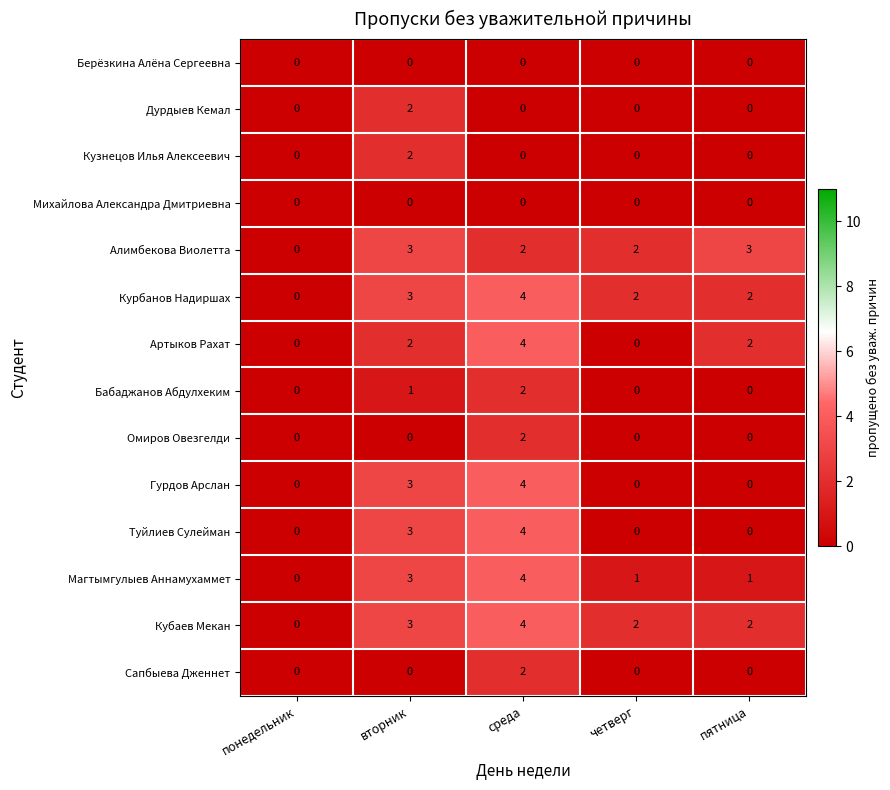

At which category does the chart reach its peak across all series?

среда